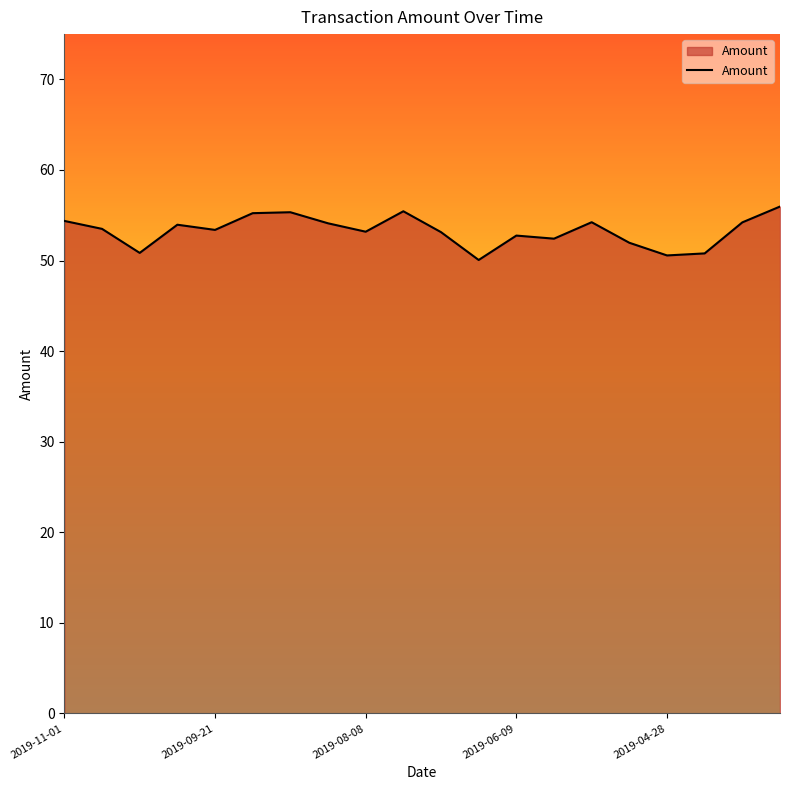

What is the difference between the second highest and minimum values?

5.4